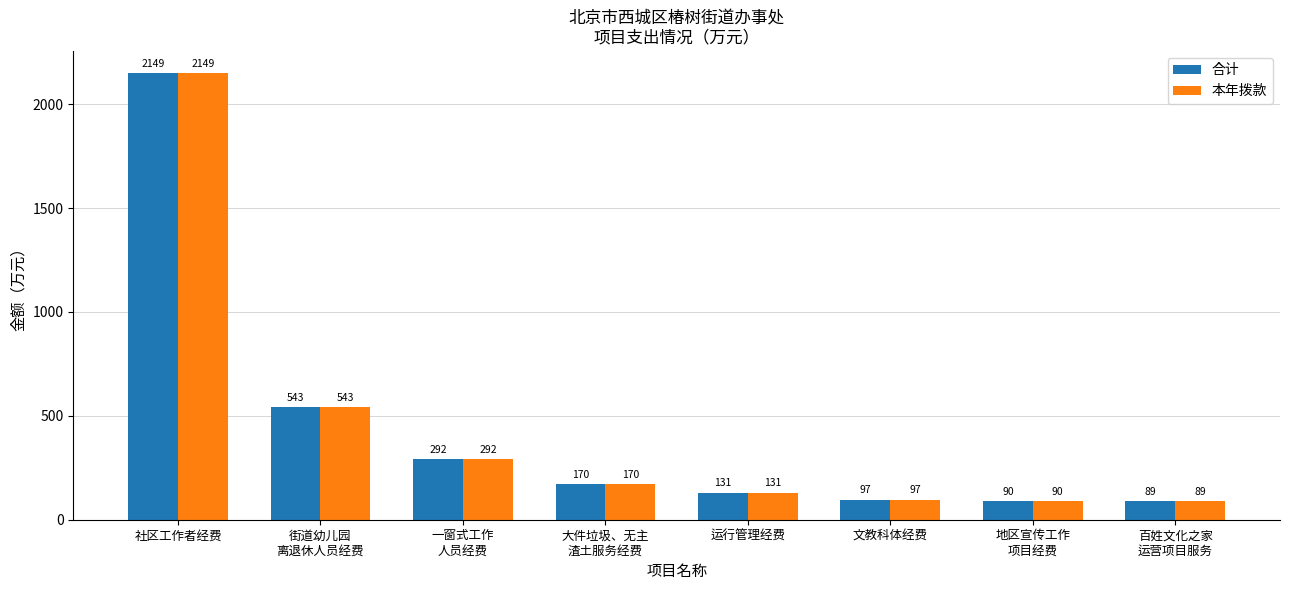

How many data points does each series have?

8